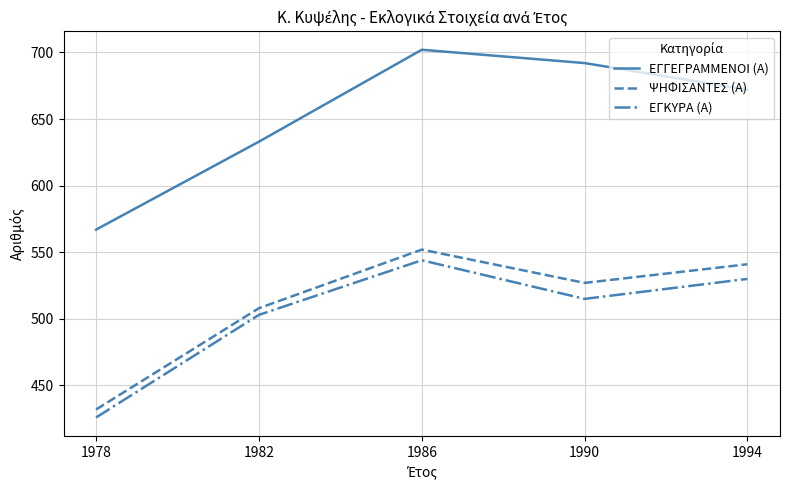

Reading left to right, what are all the values shown in this chart?

ΕΓΓΕΓΡΑΜΜΕΝΟΙ (Α): 1978=567	1982=633	1986=702	1990=692	1994=672
ΨΗΦΙΣΑΝΤΕΣ (Α): 1978=432	1982=508	1986=552	1990=527	1994=541
ΕΓΚΥΡΑ (Α): 1978=426	1982=503	1986=544	1990=515	1994=530